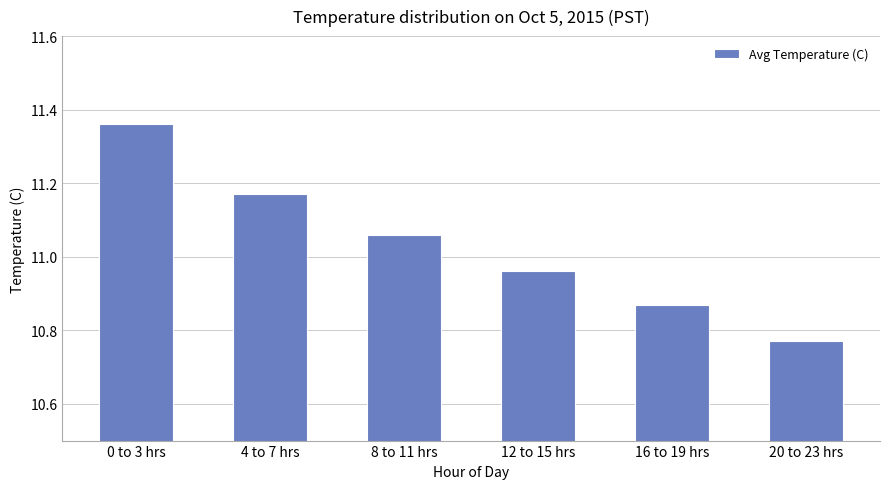

What is the ratio of the value at 12 to 15 hrs to the value at 0 to 3 hrs?

1.0